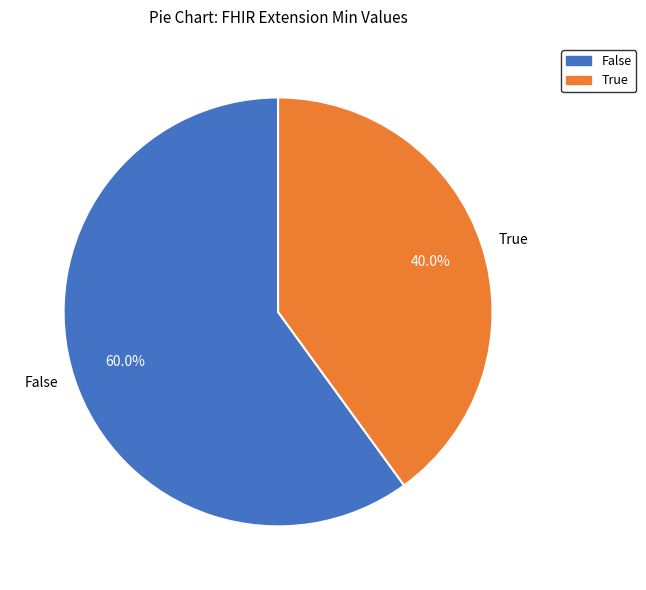

To the nearest percent, what is the average slice percentage?

50%